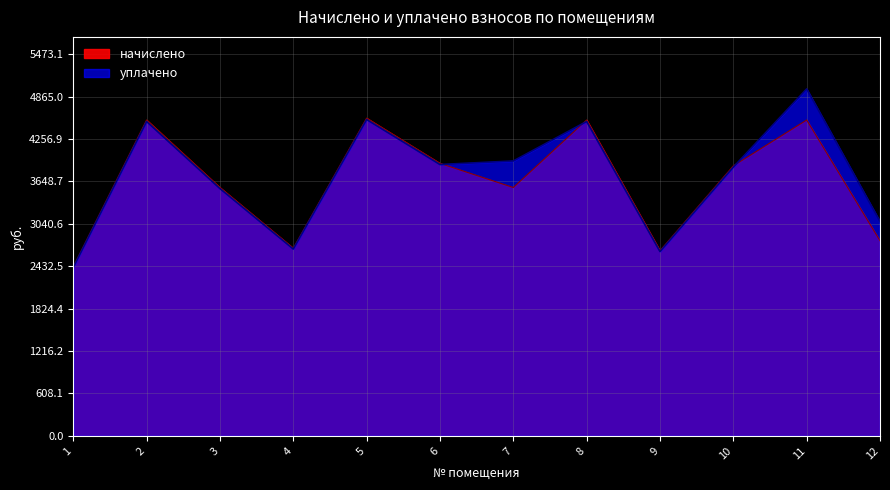

What is the difference between the maximum and minimum values in the начислено series?

2131.9